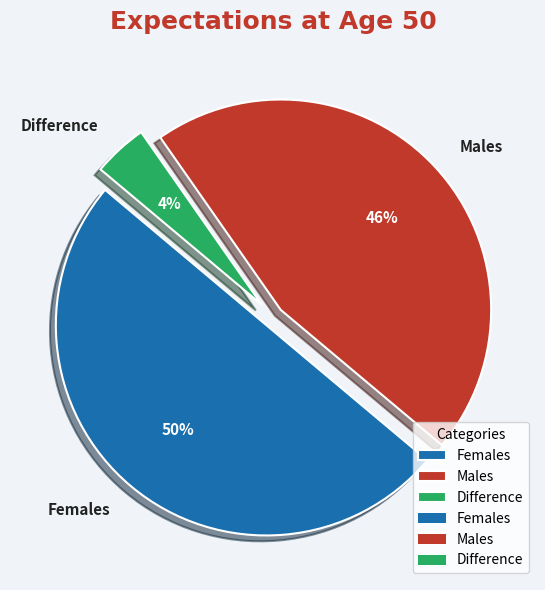

To the nearest percent, what portion does Females represent?

50%